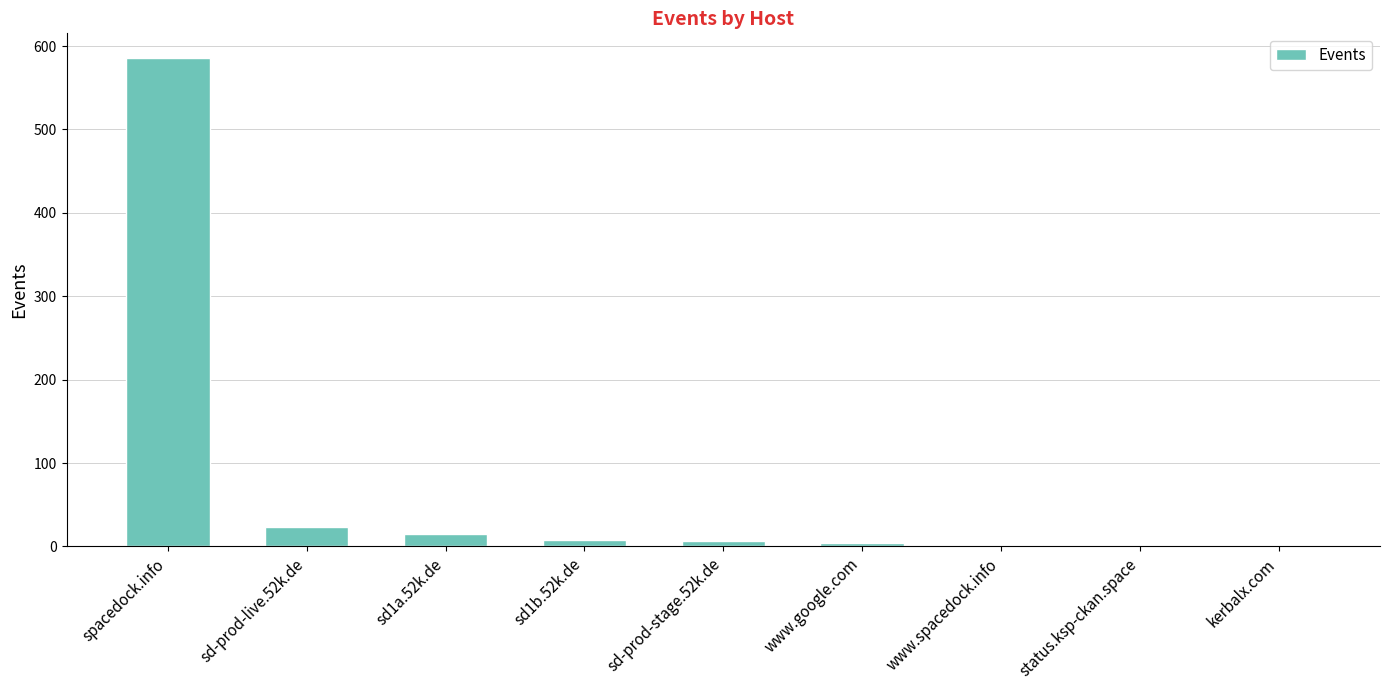

The chart shows a value of 8 at sd1b.52k.de. True or false?

True